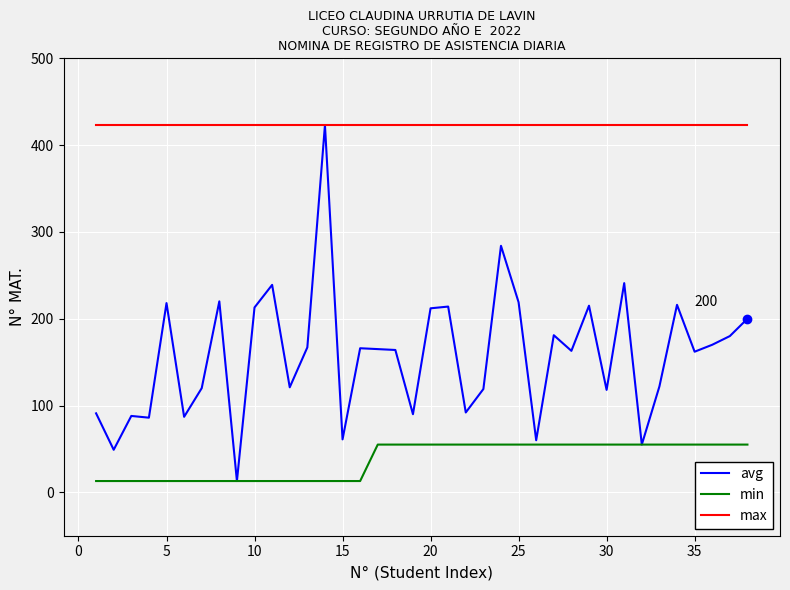

What is the smallest value displayed?

13